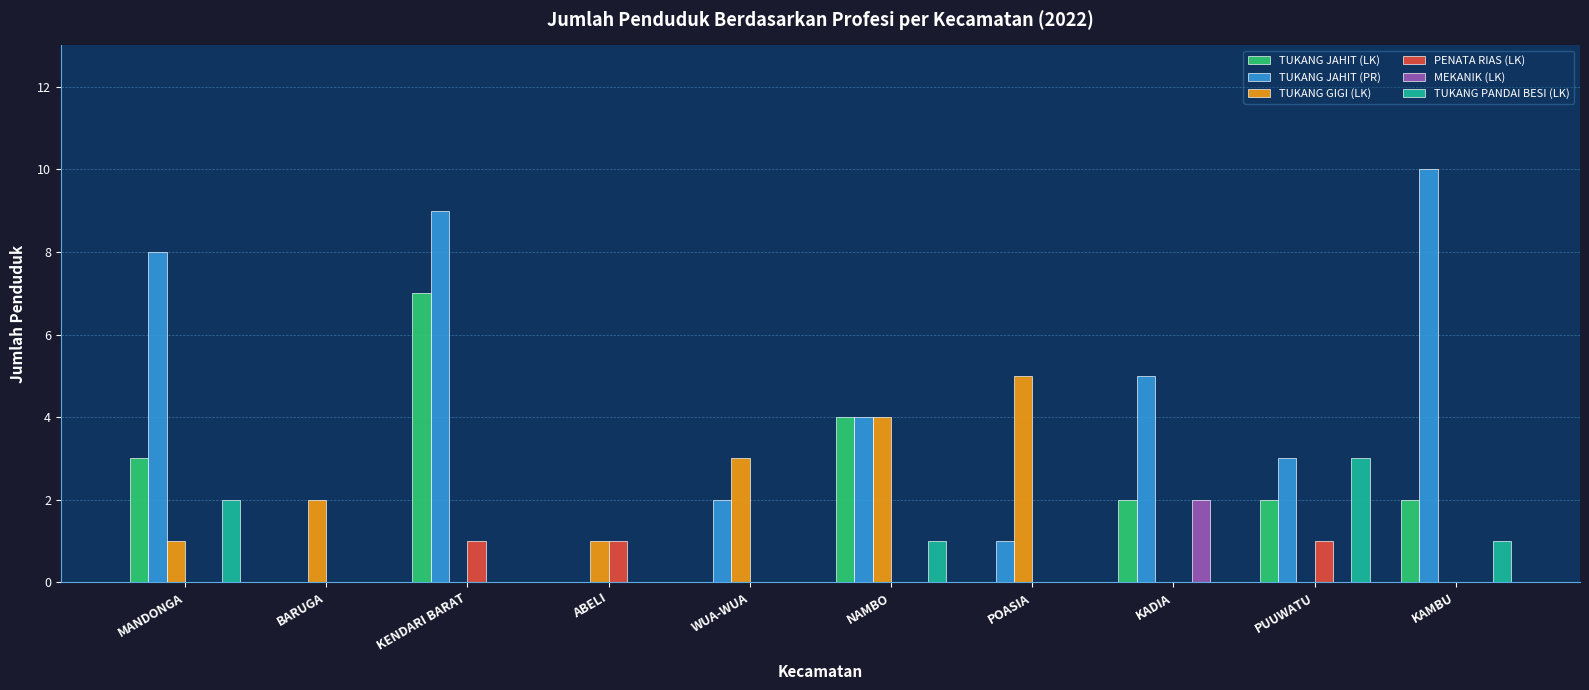

The TUKANG PANDAI BESI (LK) series shows 2 at MANDONGA. True or false?

True